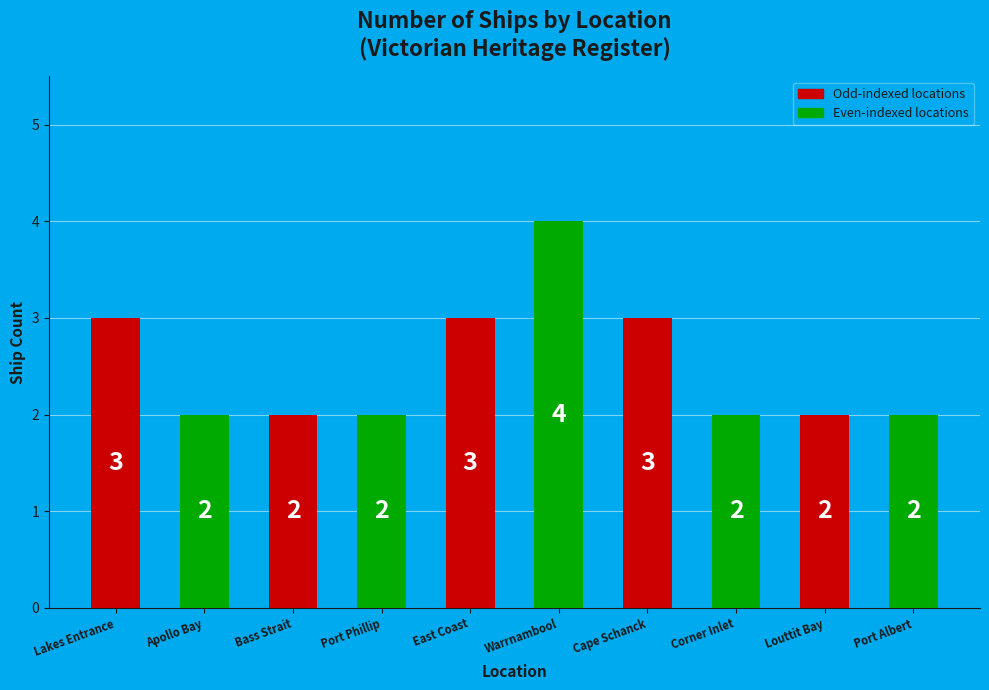

What is the greatest value displayed?

4